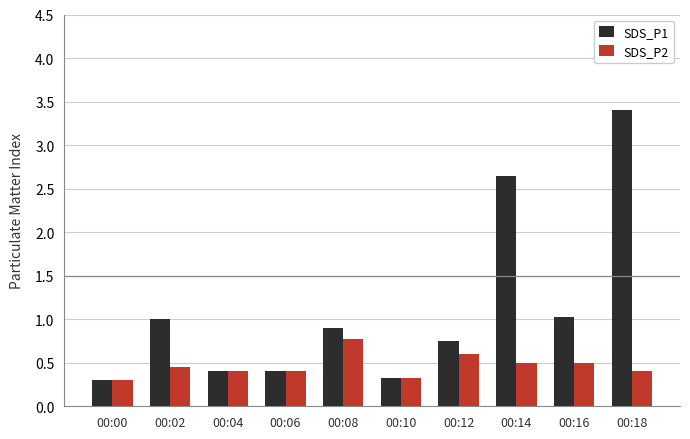

What value does the SDS_P2 series have at 00:10?

0.3